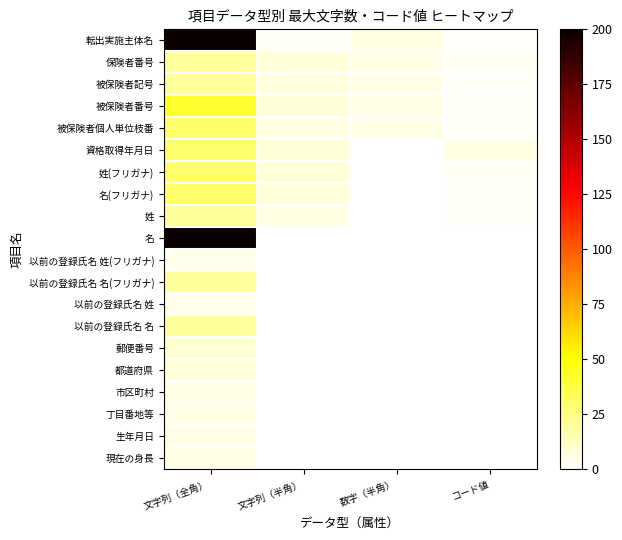

Which series has the largest range (max minus min)?

名